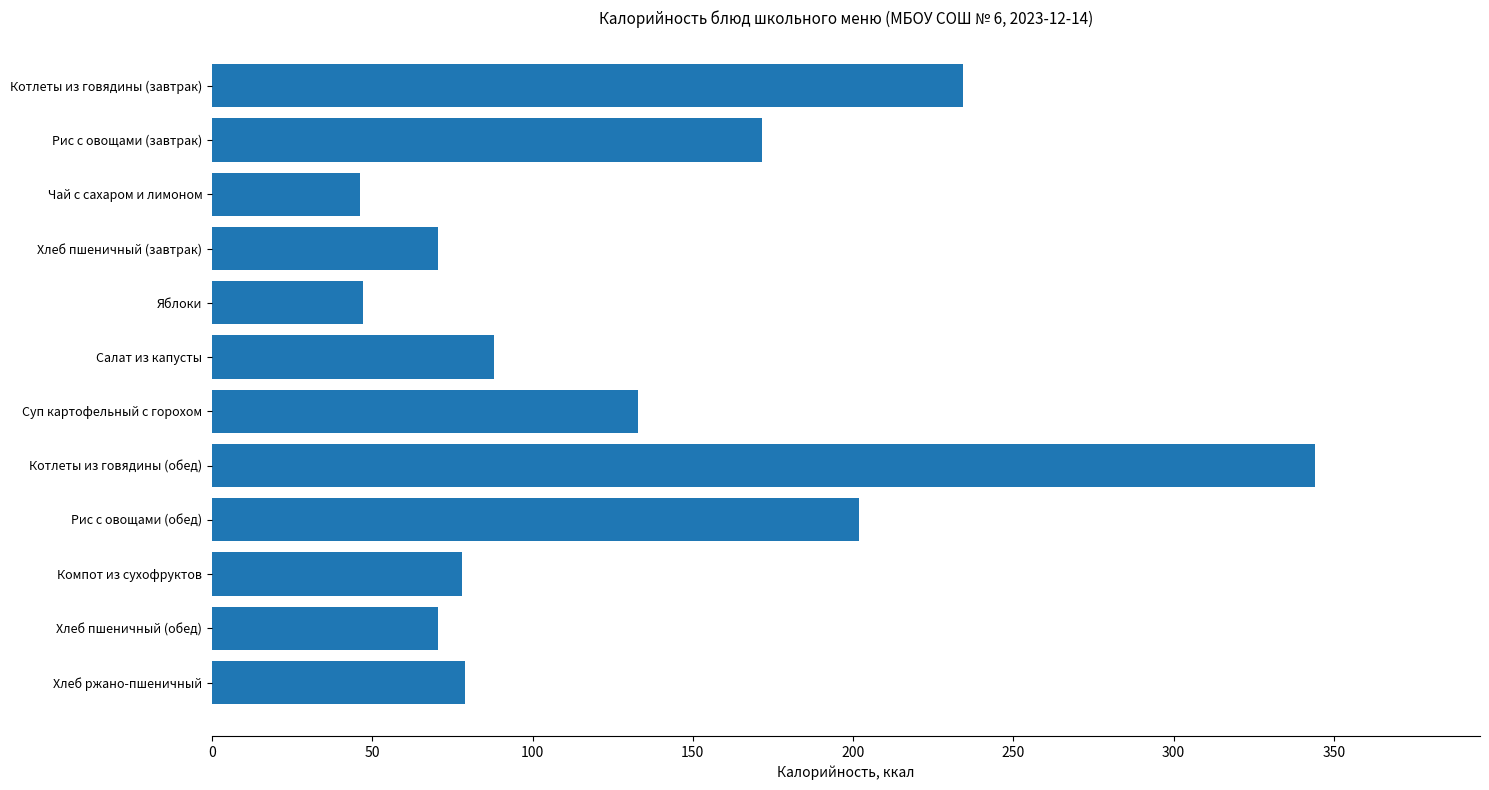

Is it true that the value at Котлеты из говядины (завтрак) is 234.3?

True